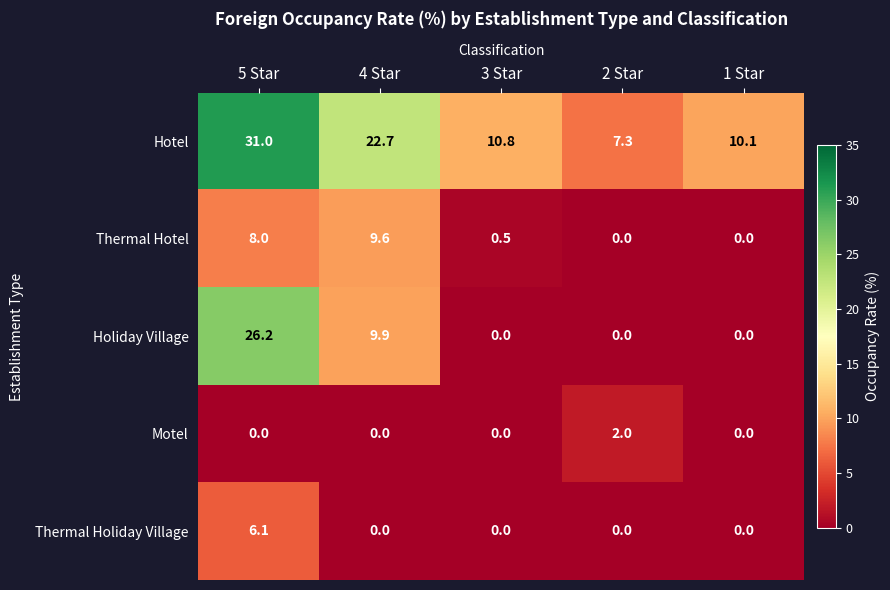

Count the number of data series in this chart.

5